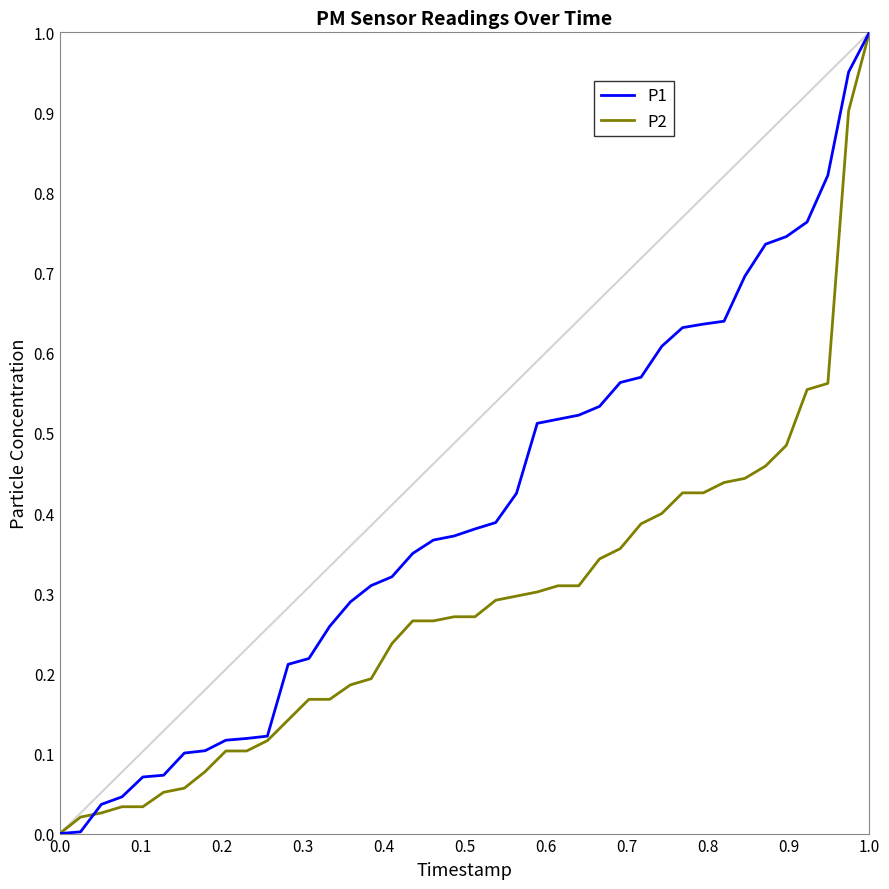

Which series has the largest total across all categories?

P1